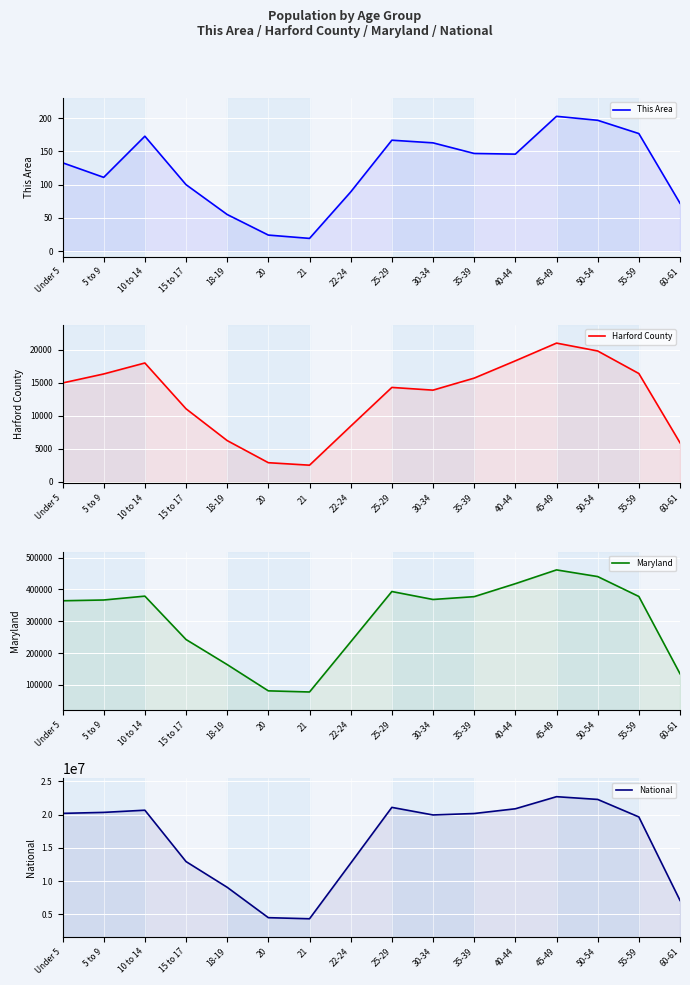

True or false: Maryland and This Area intersect in this chart.

False